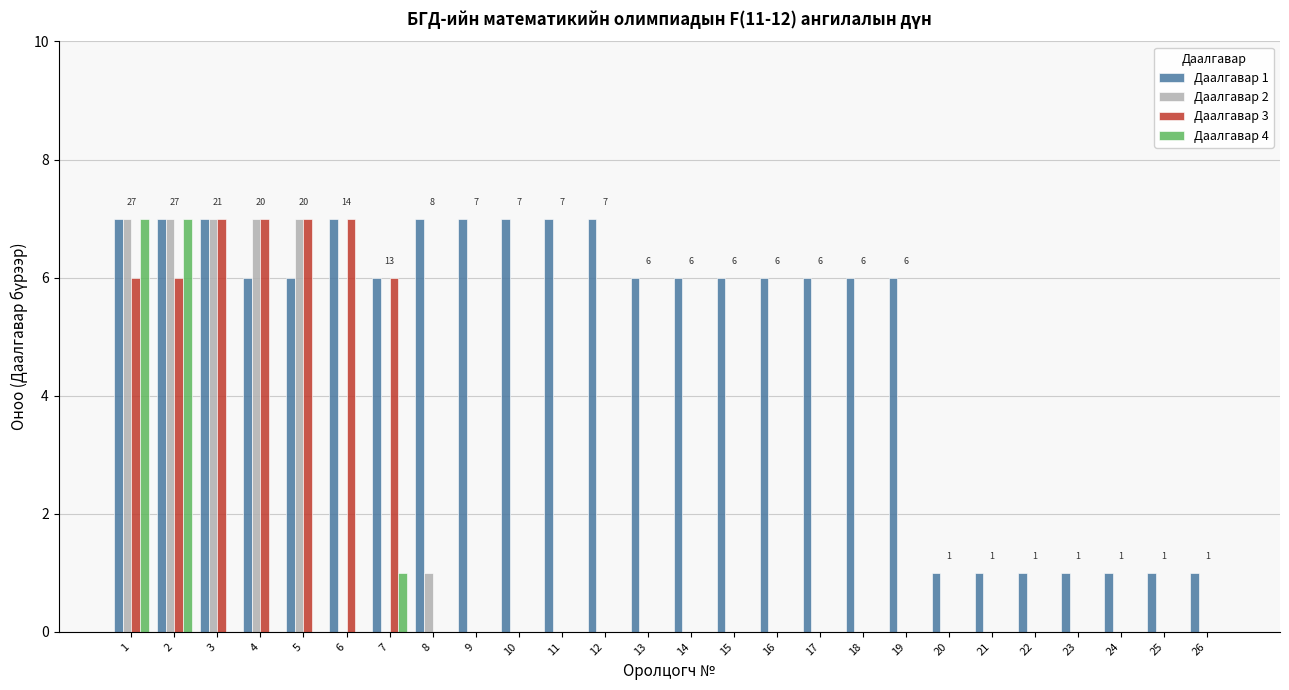

What is the maximum value shown in the chart?

7